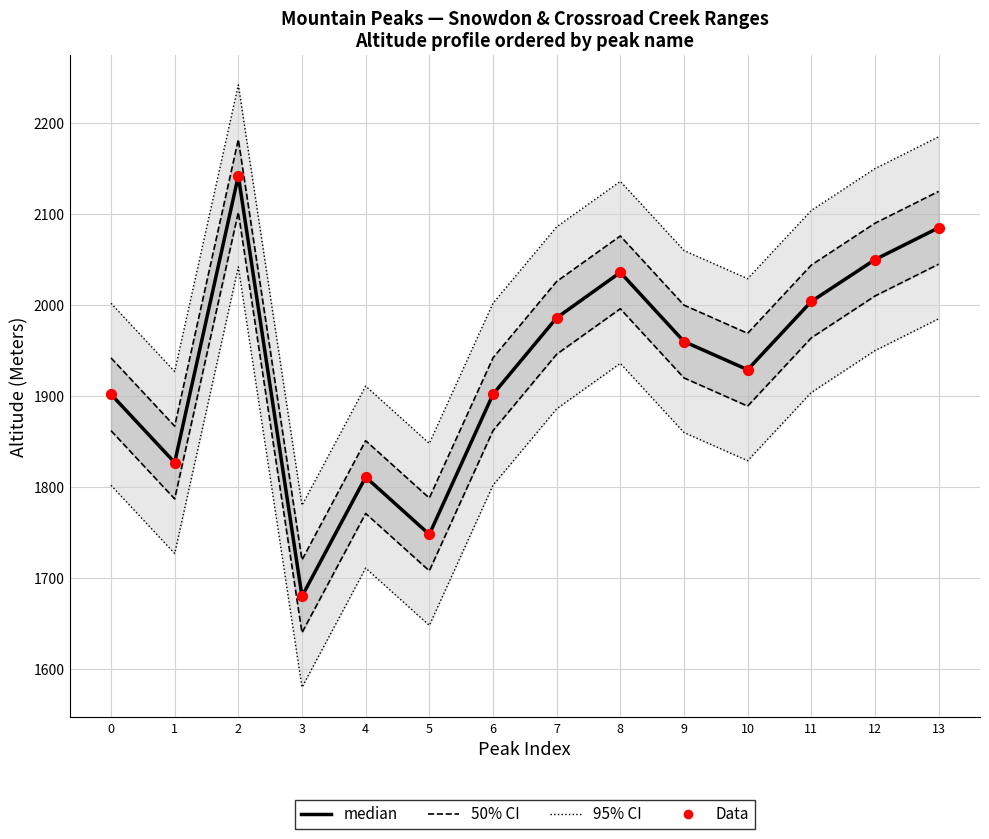

At how many categories does at least one series exceed 2100?

5